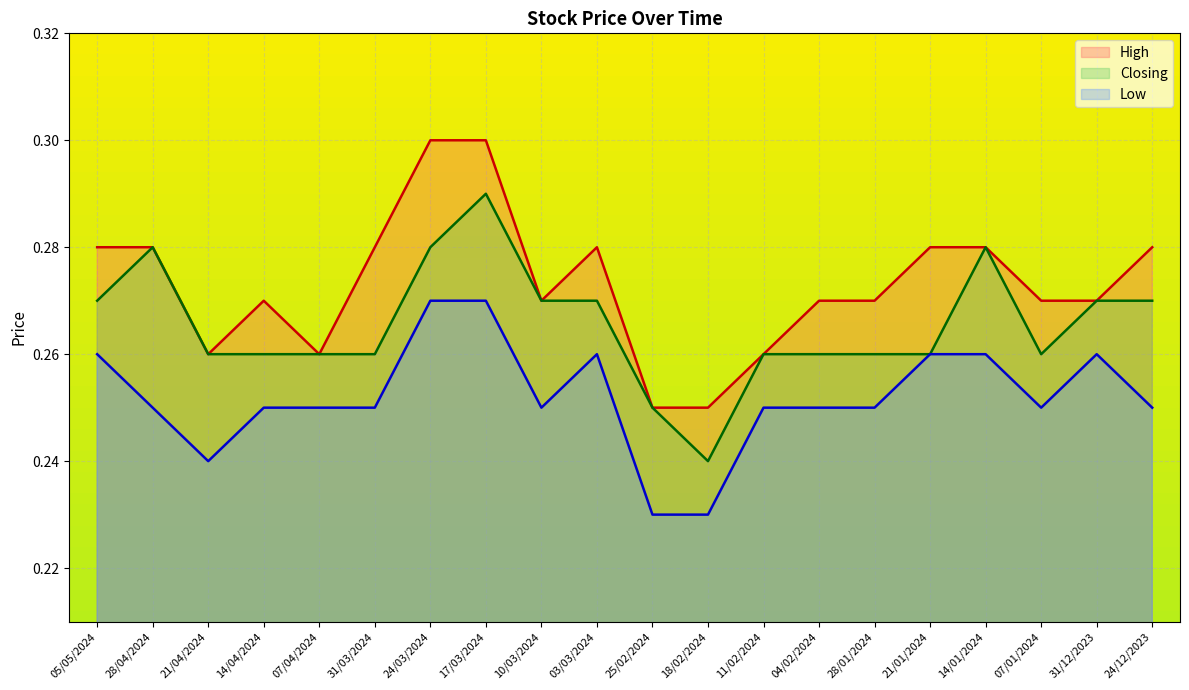

True or false: Closing and High cross at least once.

False